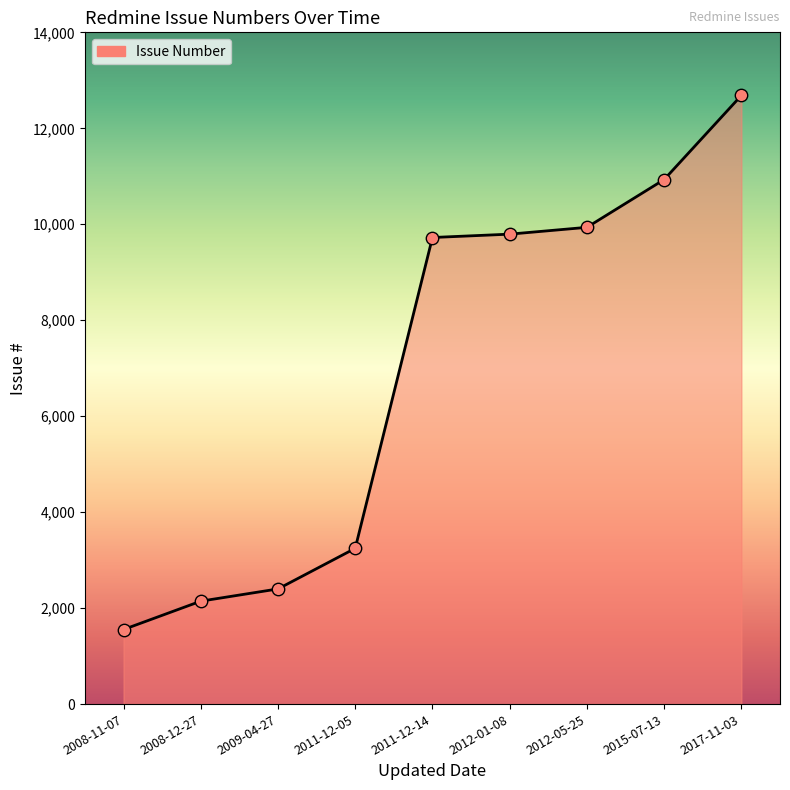

Between 2012-01-08 and 2008-11-07, which is larger?

2012-01-08